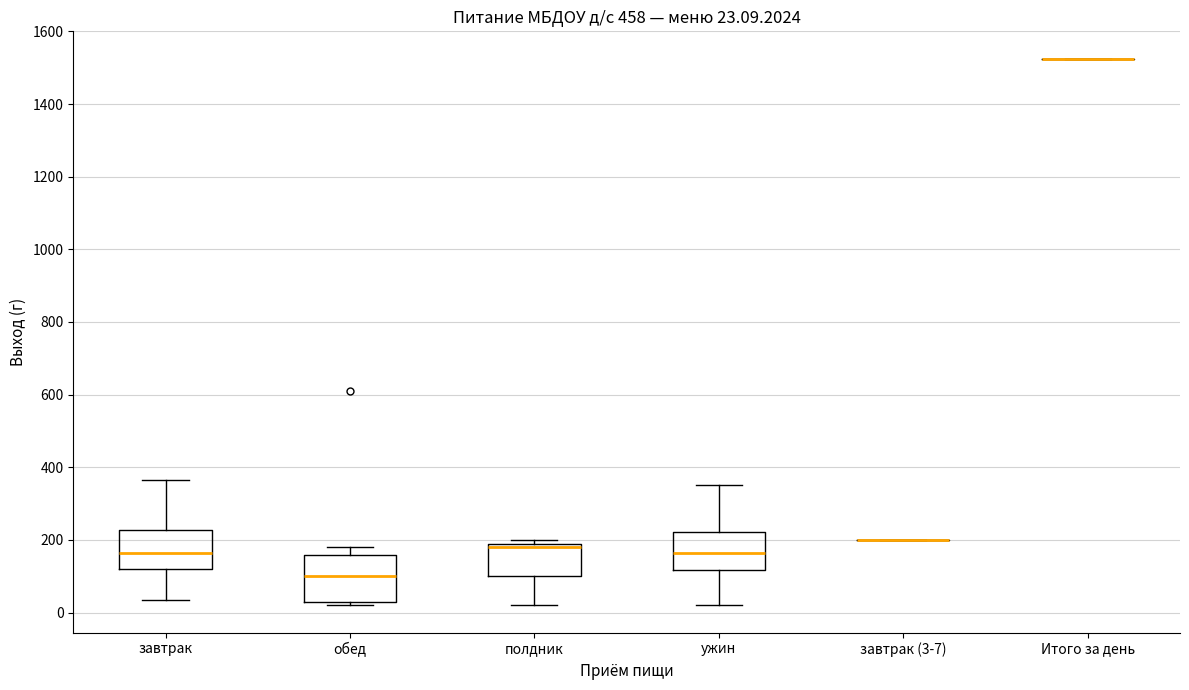

Comparing the boxes themselves (not the whiskers), which one is the tallest?

обед